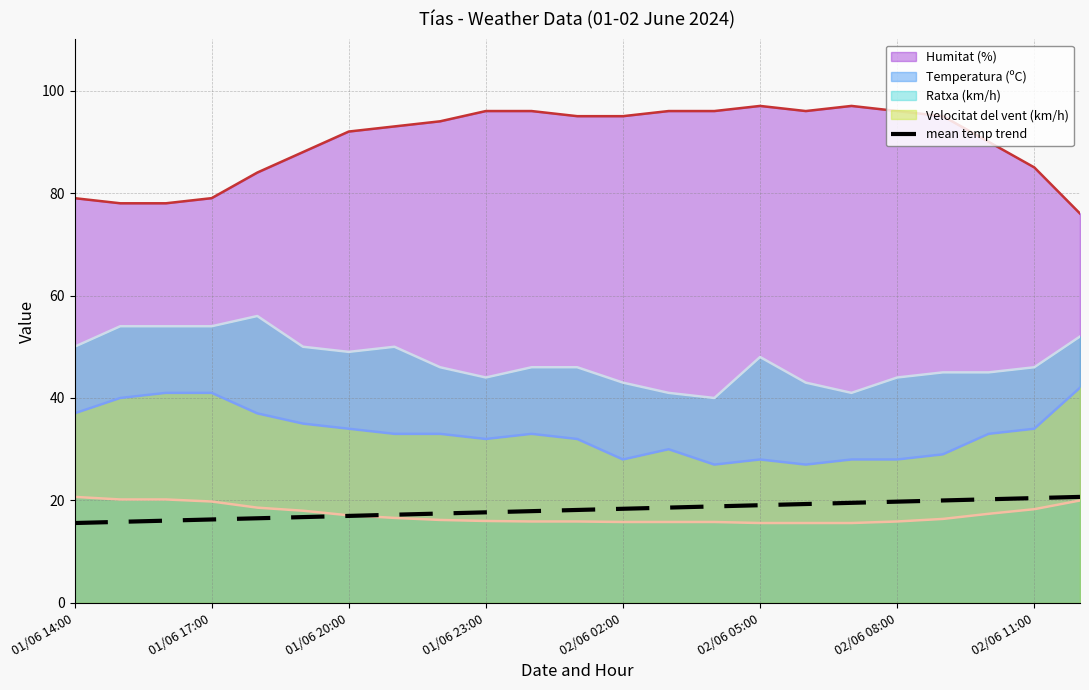

Which series has the largest range (max minus min)?

Humitat (%)